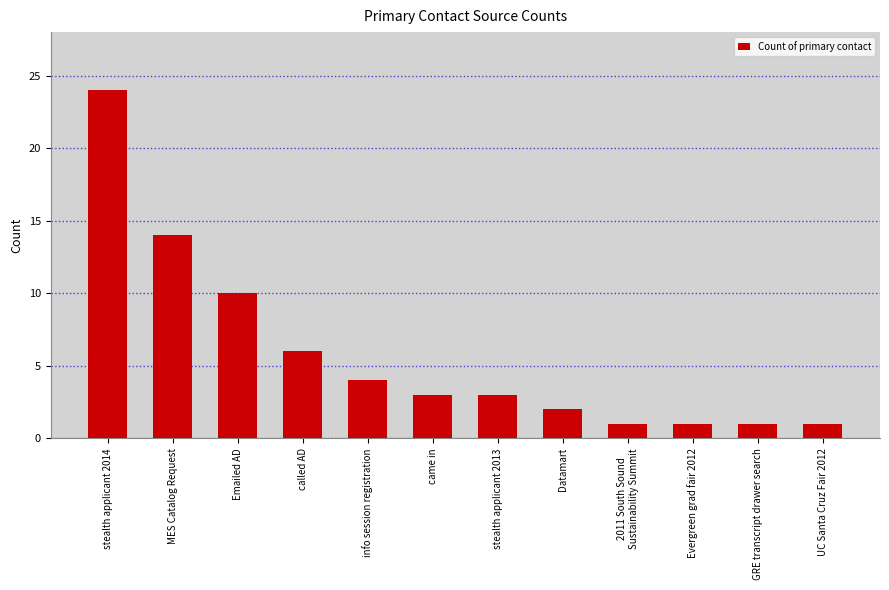

Reading left to right, what are all the values shown in this chart?

stealth applicant 2014=24	MES Catalog Request=14	Emailed AD=10	called AD=6	info session registration=4	came in=3	stealth applicant 2013=3	Datamart=2	2011 South Sound
Sustainability Summit=1	Evergreen grad fair 2012=1	GRE transcript drawer search=1	UC Santa Cruz Fair 2012=1